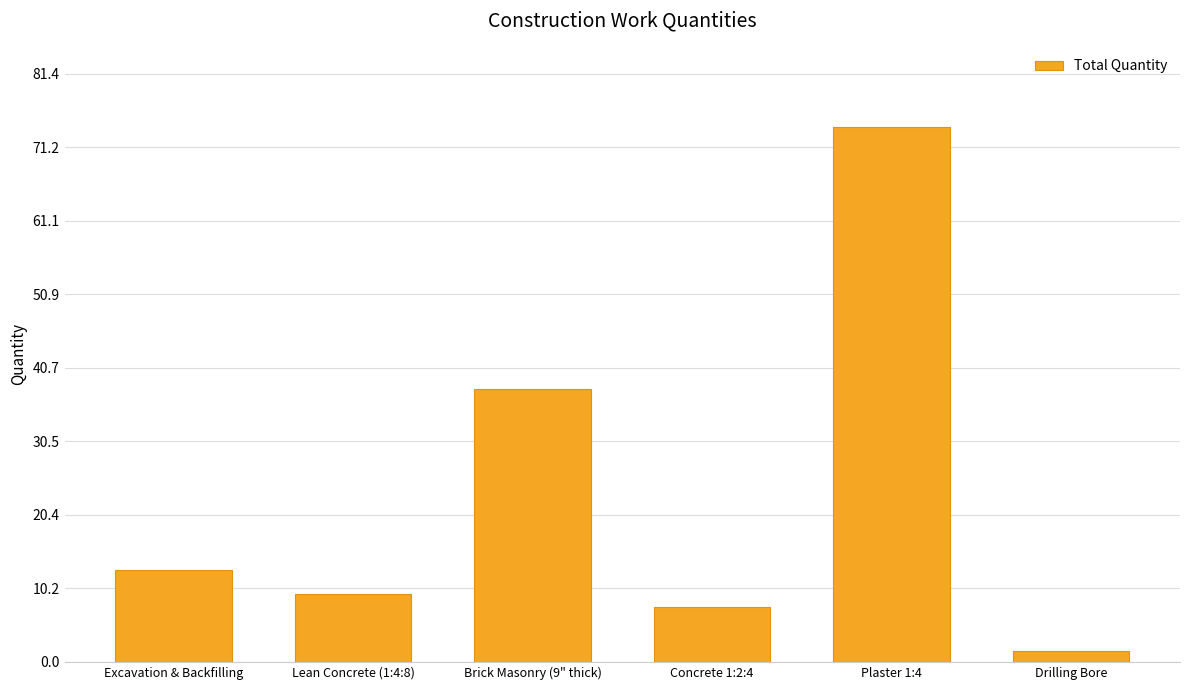

At which category does the chart reach its peak across all series?

Plaster 1:4